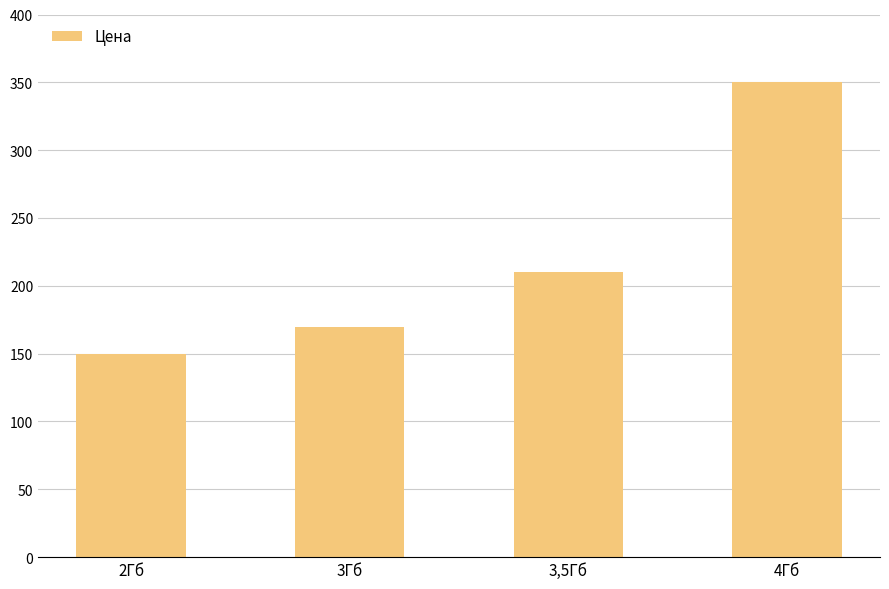

Reading left to right, extract all data points from this chart.

2Гб=150	3Гб=170	3,5Гб=210	4Гб=350